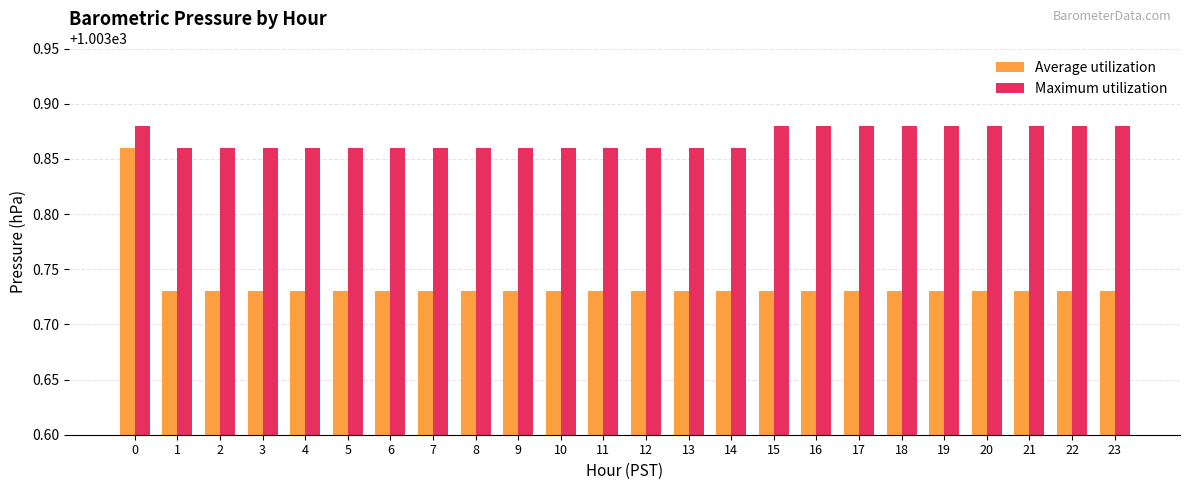

List the series in order of their overall mean, highest first.

Maximum utilization, Average utilization